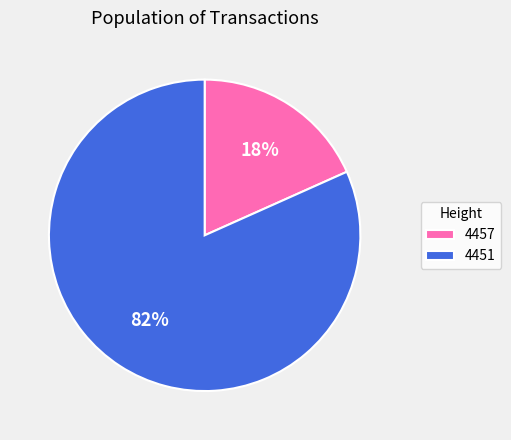

Count the number of slices in the pie.

2